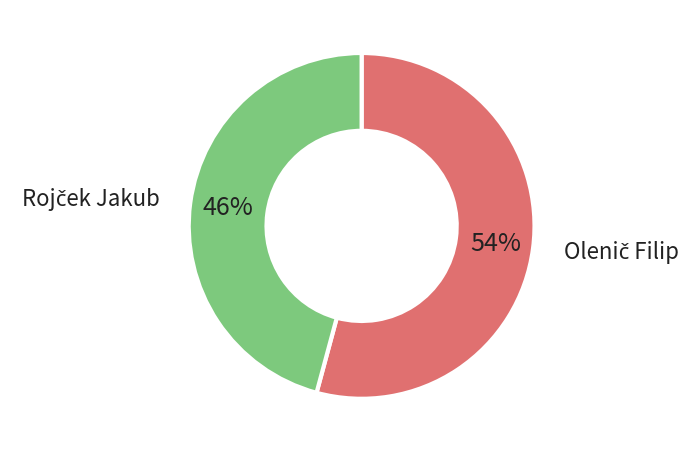

Does any single category account for the majority?

Yes